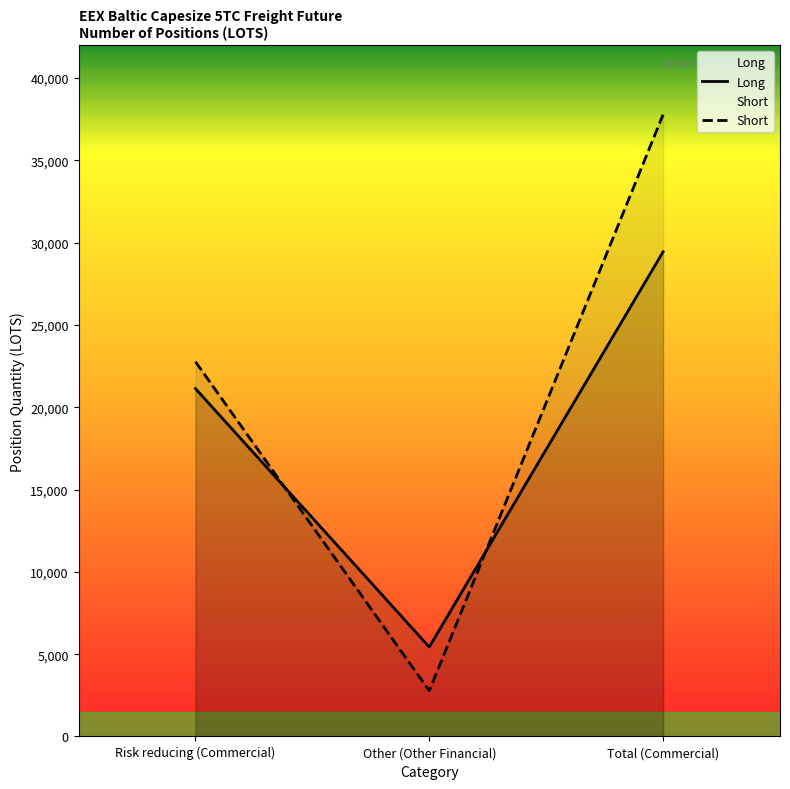

Which category has the highest value across all series?

Total (Commercial)